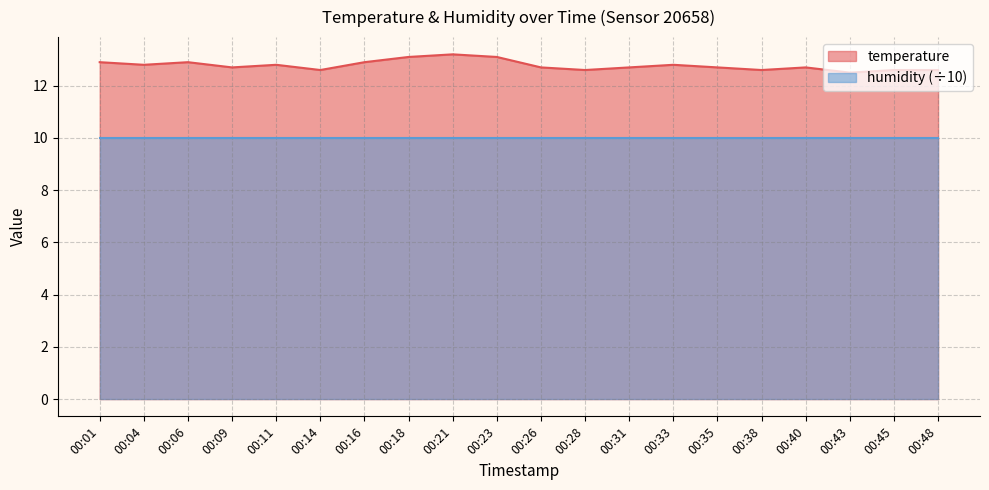

What is the sum of the values at 00:28 and 00:21?

25.8